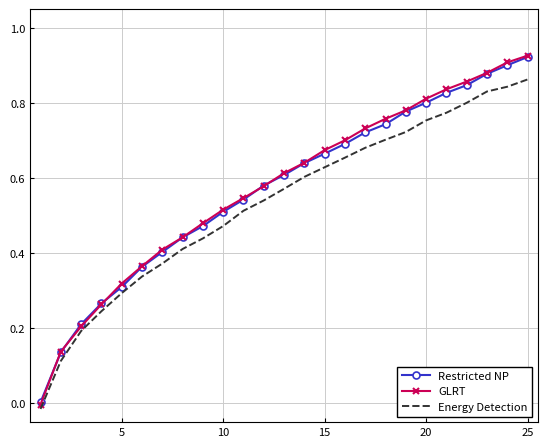

True or false: GLRT and Energy Detection intersect in this chart.

False